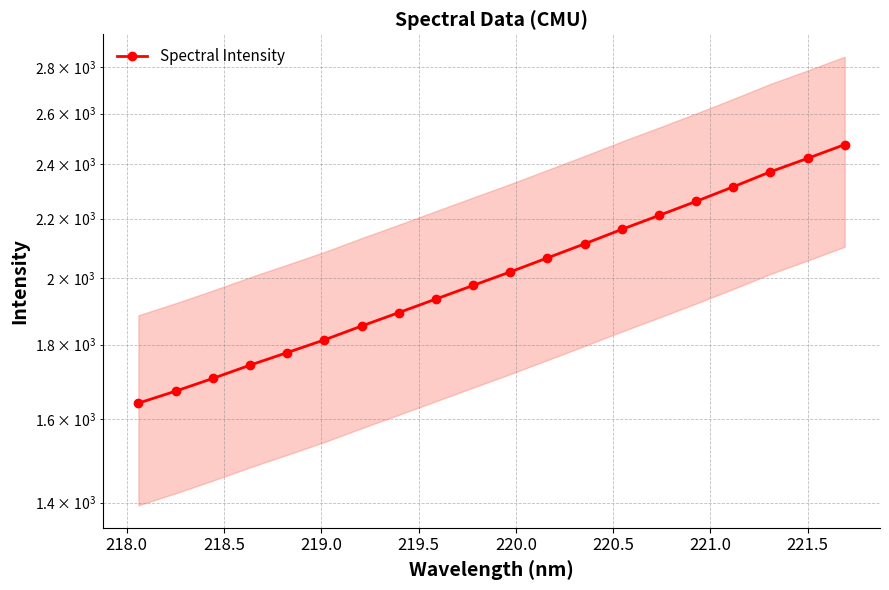

How many values are below 2021?

10